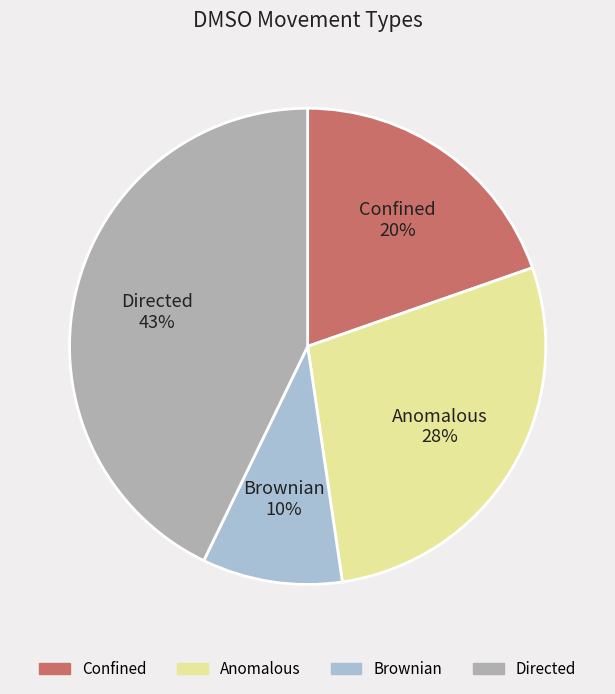

Which slice is the largest?

Directed